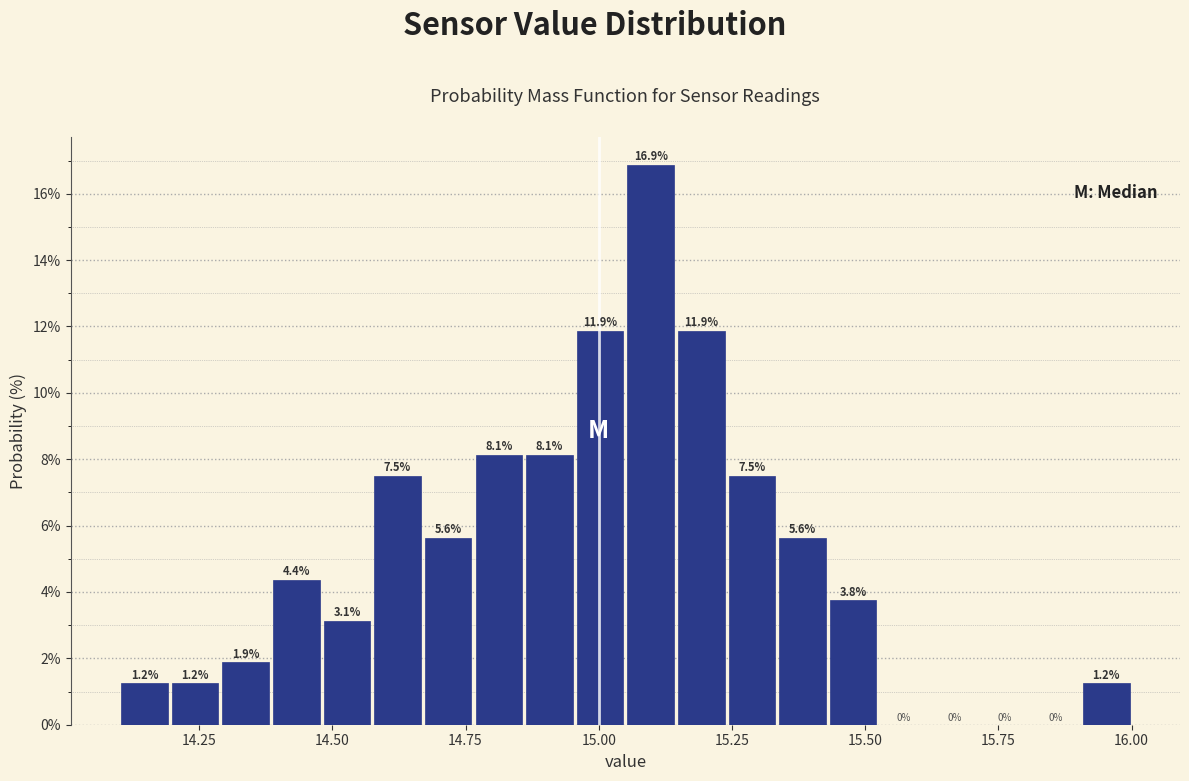

Read against the x-axis, roughly where is the centre of the tallest bar?

15.10